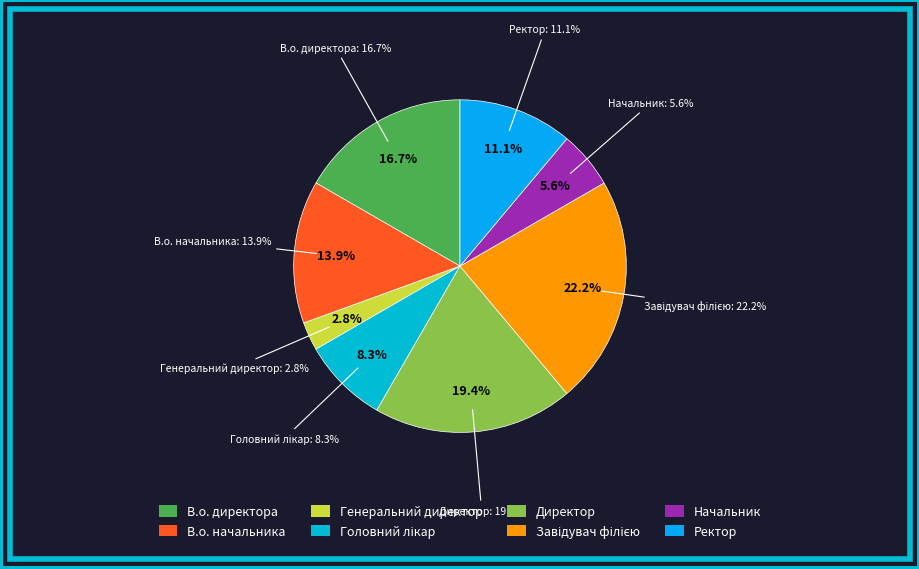

Does Завідувач філією account for over 50% of the chart?

No